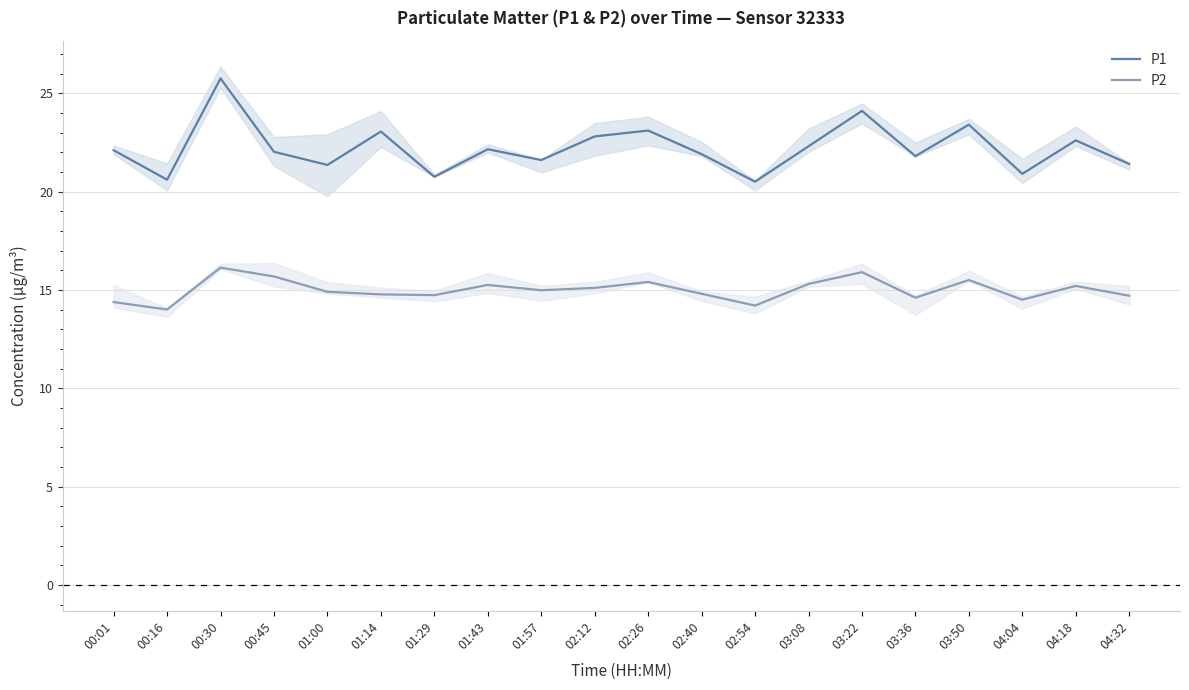

How many lines are shown in the chart?

2